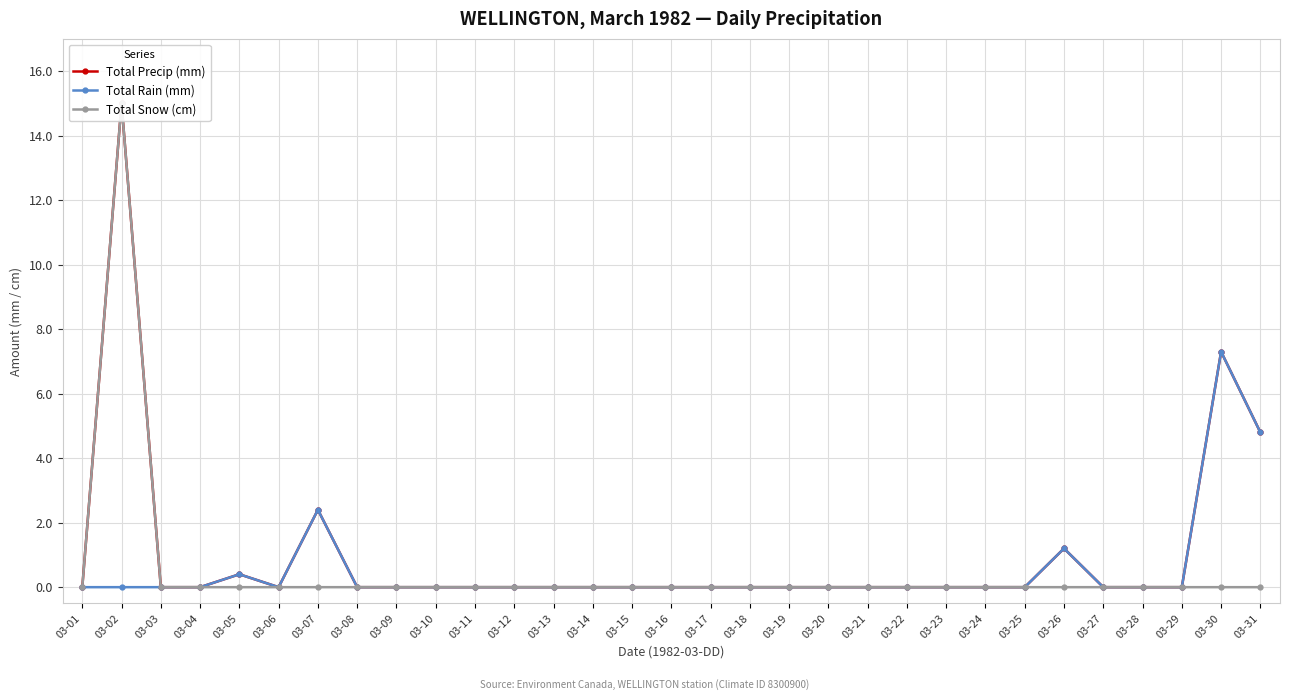

At which label is Total Rain (mm) closest to 3?

03-07